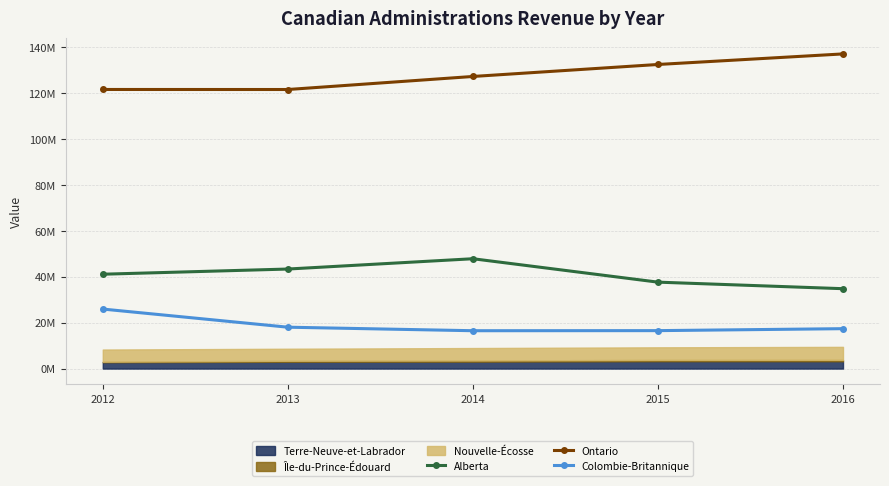

Which series changed the most between 2014 and 2016?

Alberta